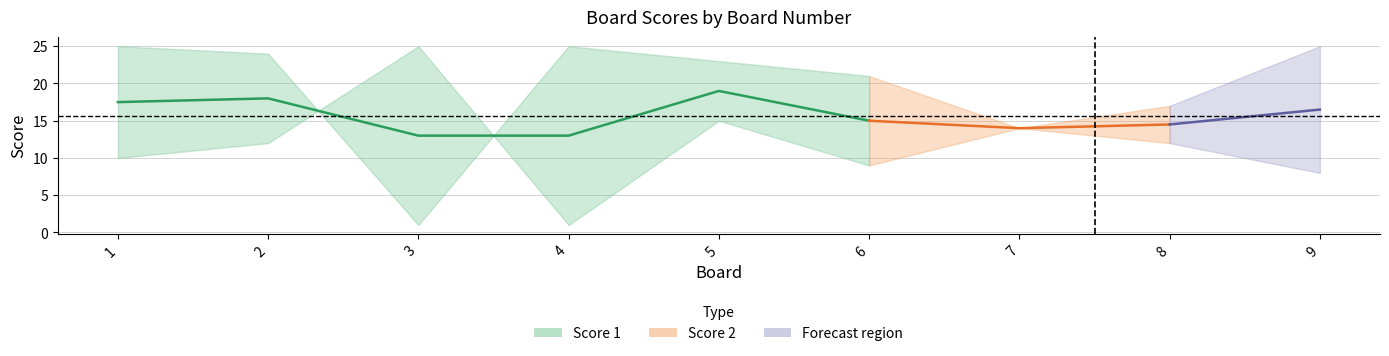

Which series has the largest range (max minus min)?

Score 1